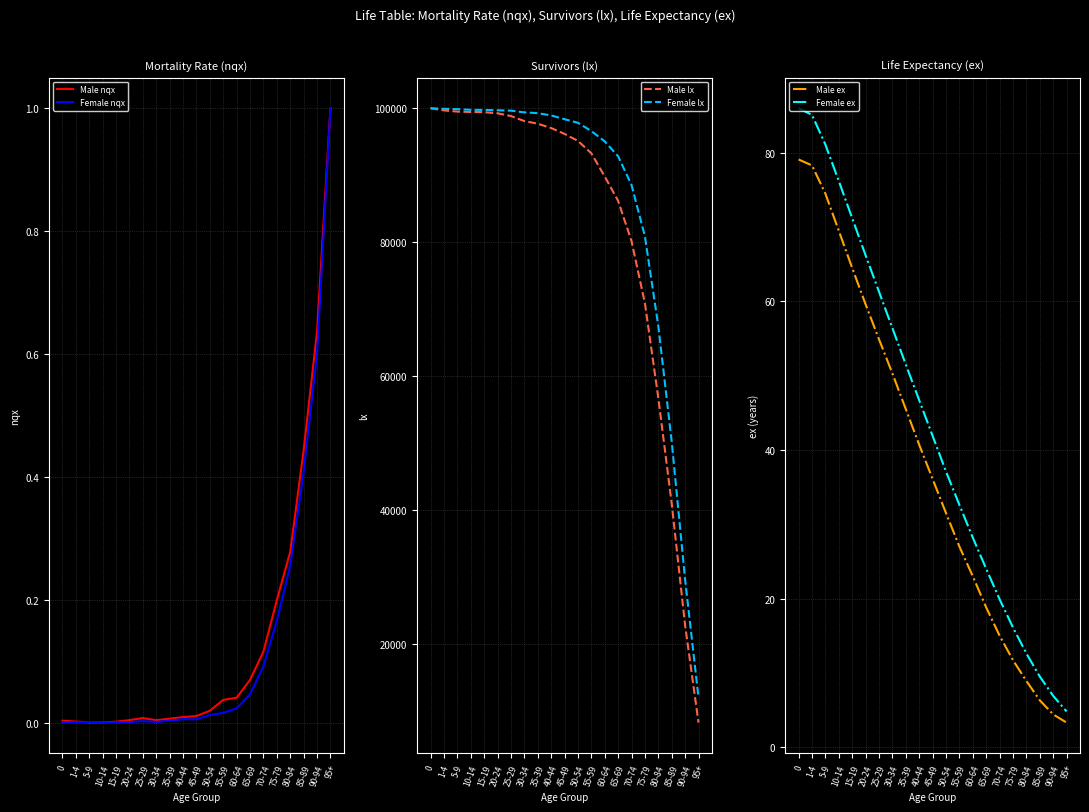

Is it true that Male nqx equals 0.3 at 75-79?

False